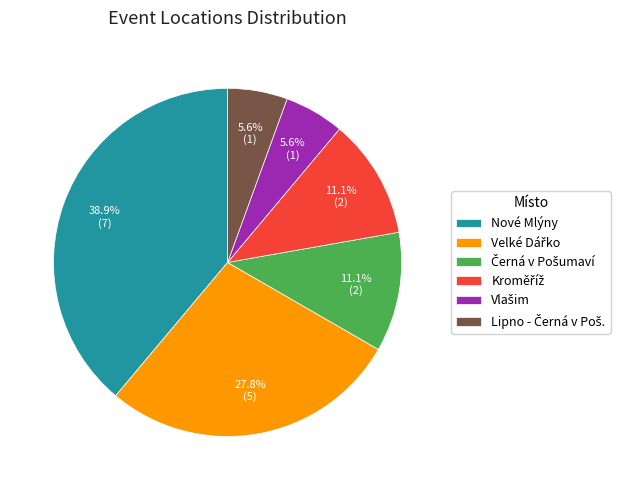

What is the largest slice in the pie chart?

Nové Mlýny